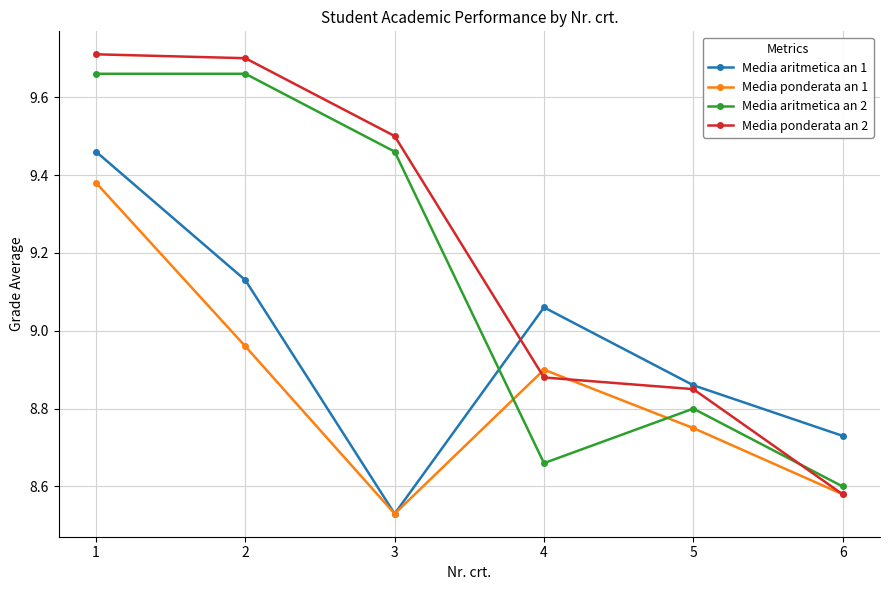

True or false: Media ponderata an 2 and Media aritmetica an 1 cross at least once.

True